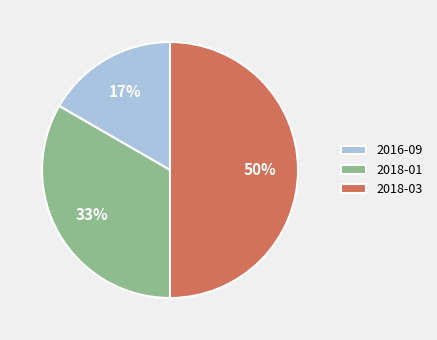

How many slices are in this pie chart?

3